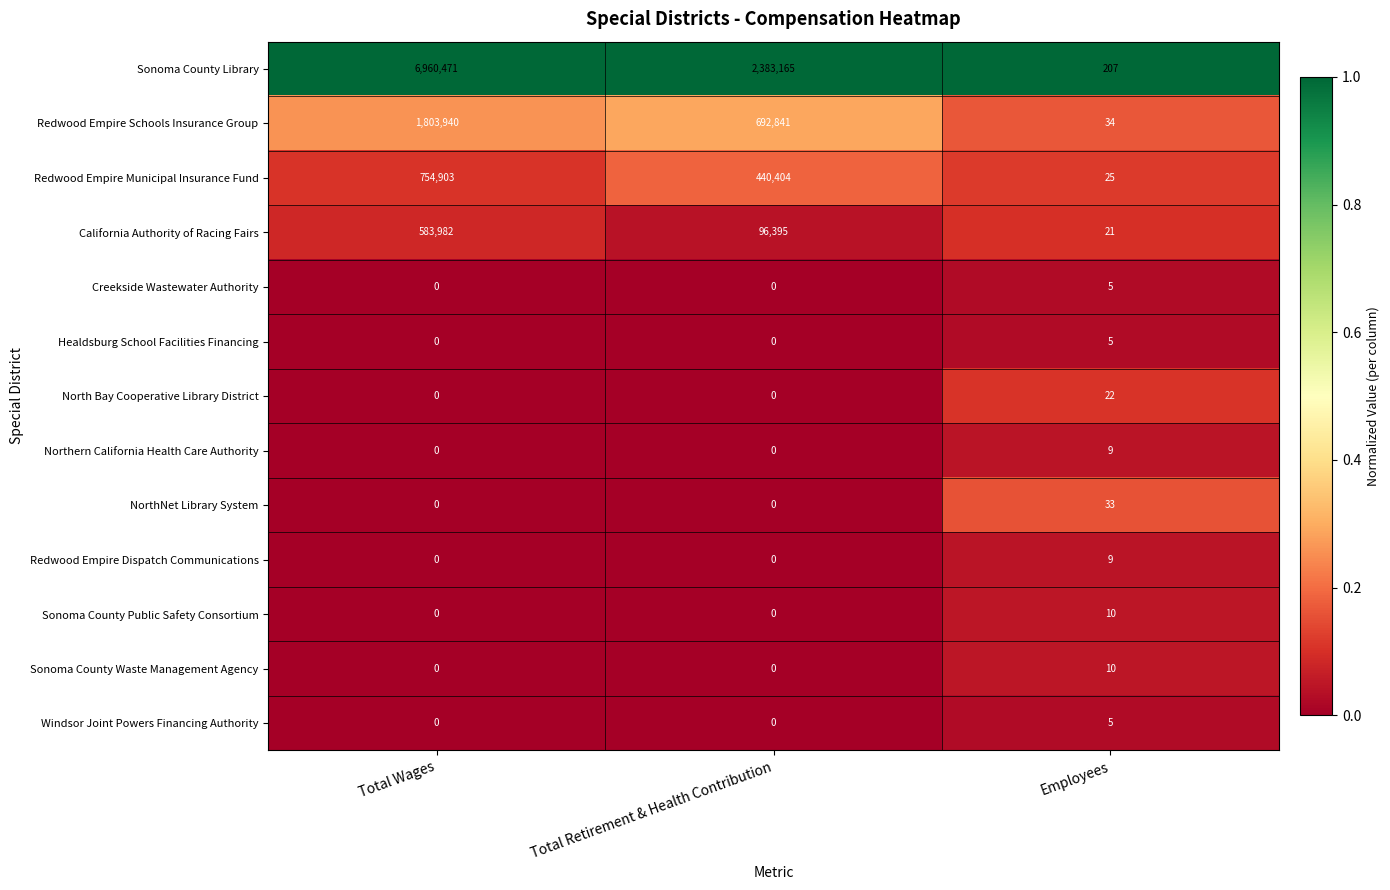

List the labels in order of California Authority of Racing Fairs value, largest first.

Total Wages, Total Retirement & Health Contribution, Employees